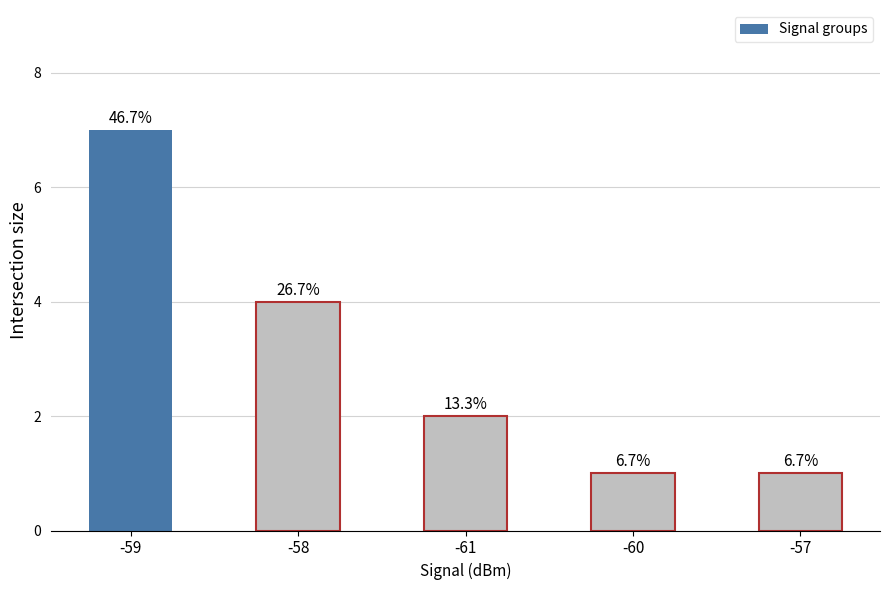

What is the average value?

3